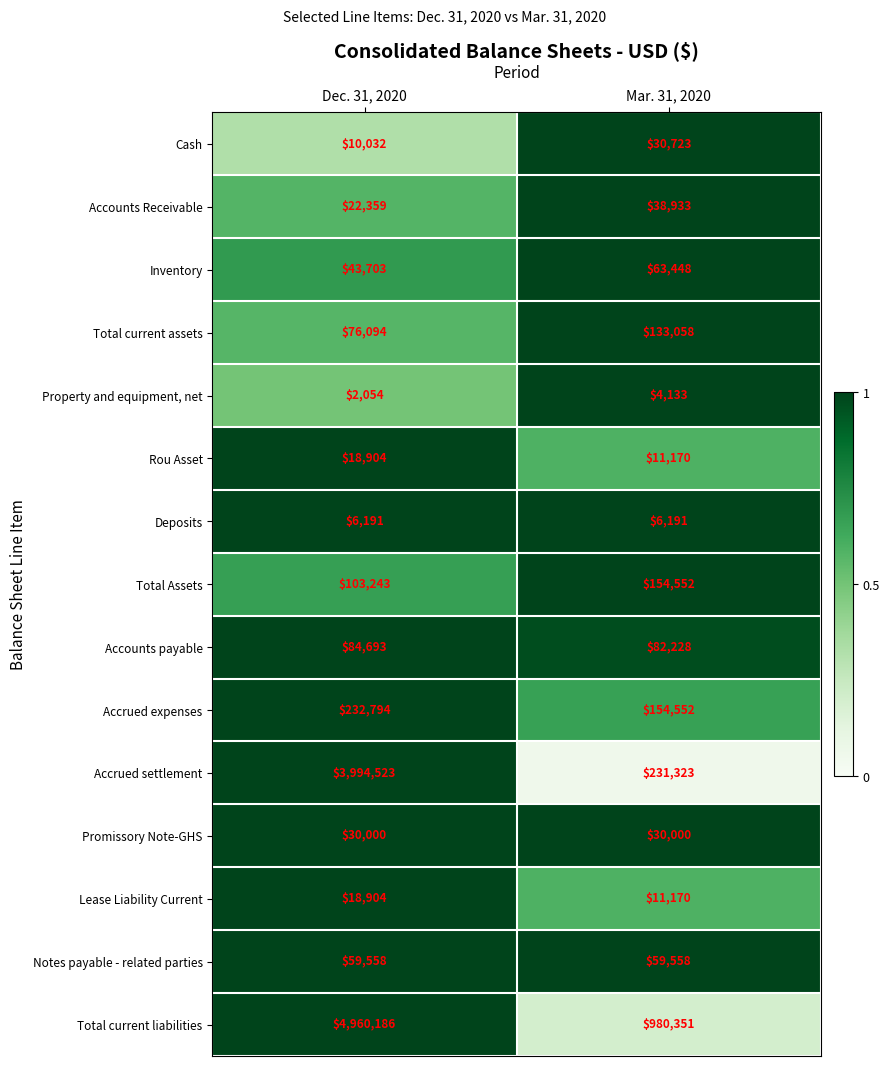

The value of Total Assets at Dec. 31, 2020 is 157500. True or false?

False